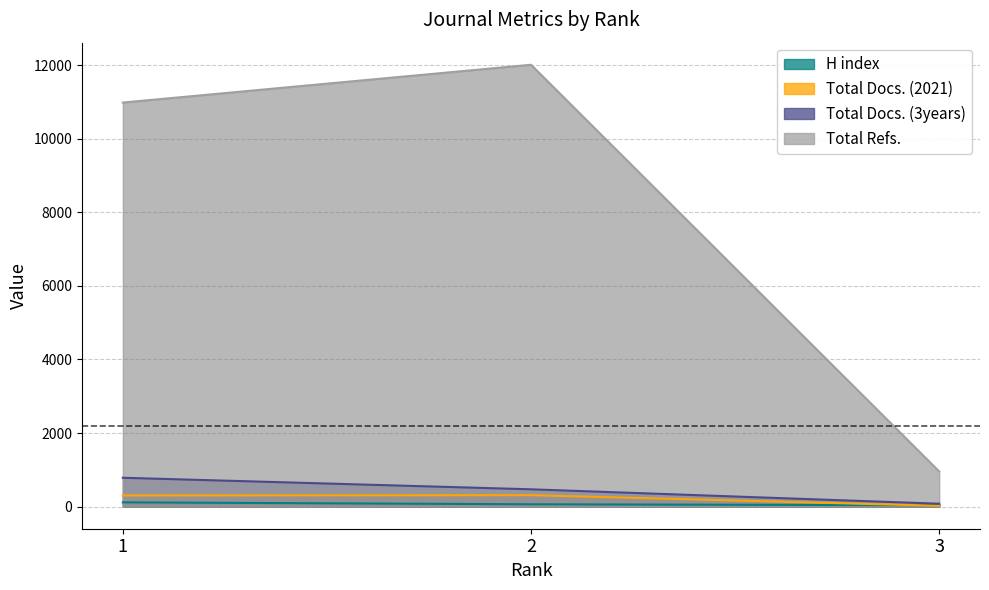

Where is Total Docs. (3years) nearest to the value 432?

2